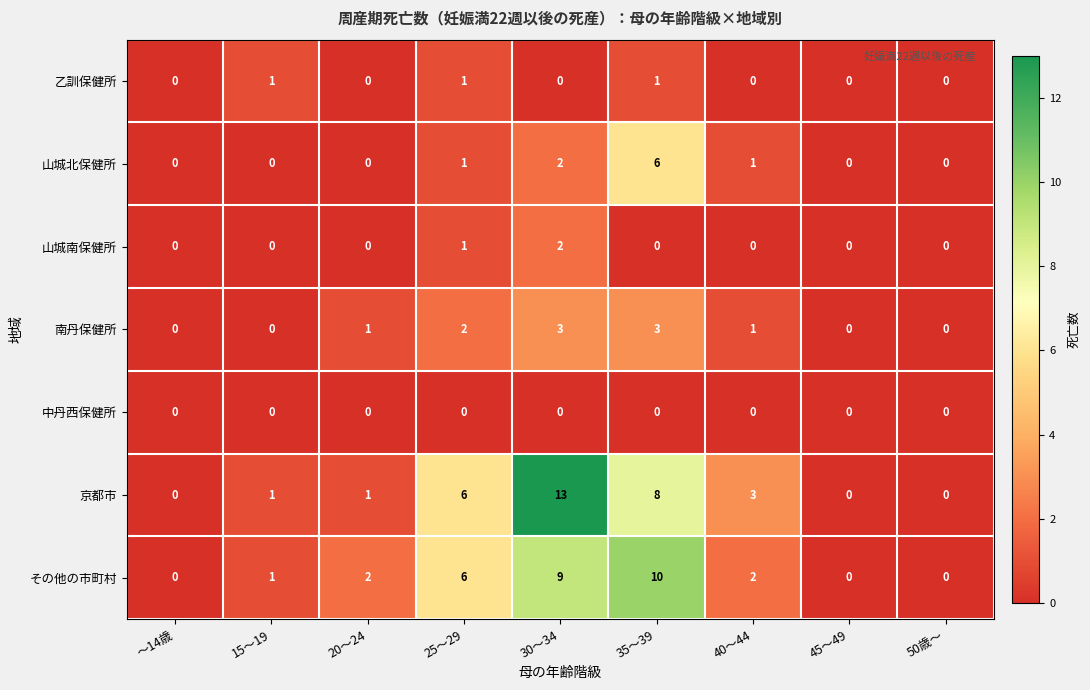

What is the sum of all 山城北保健所 values?

10